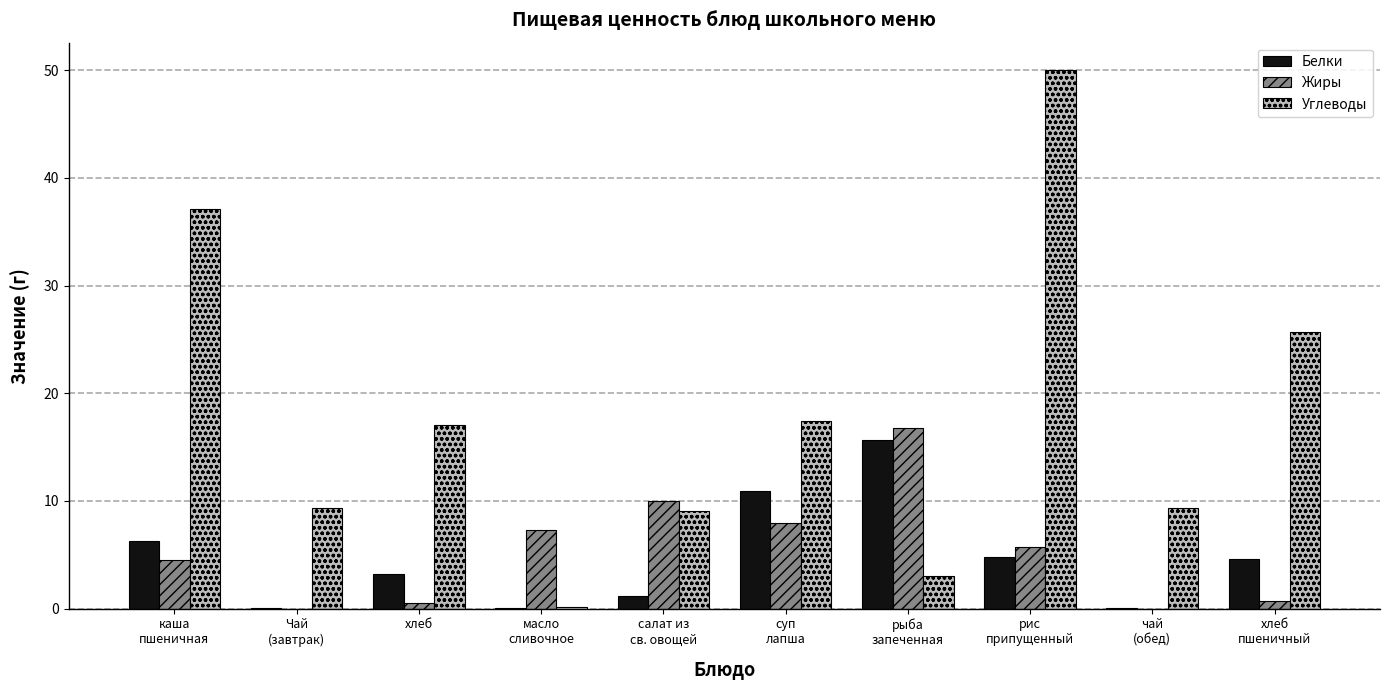

Which series has the largest total across all categories?

Углеводы